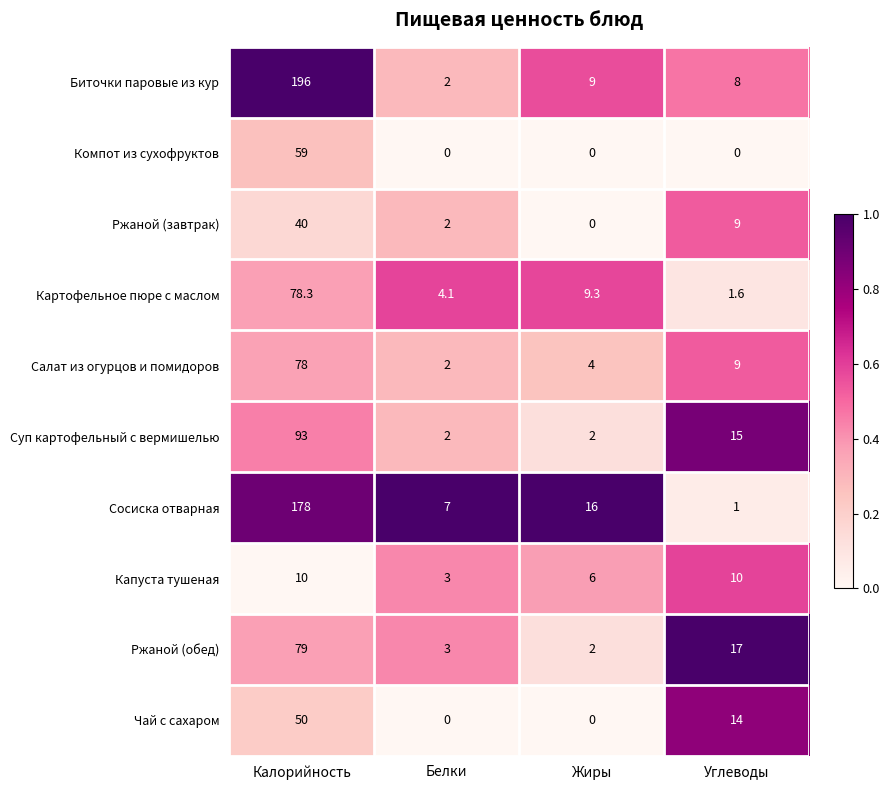

Is it true that Чай с сахаром equals 78.6 at Калорийность?

False